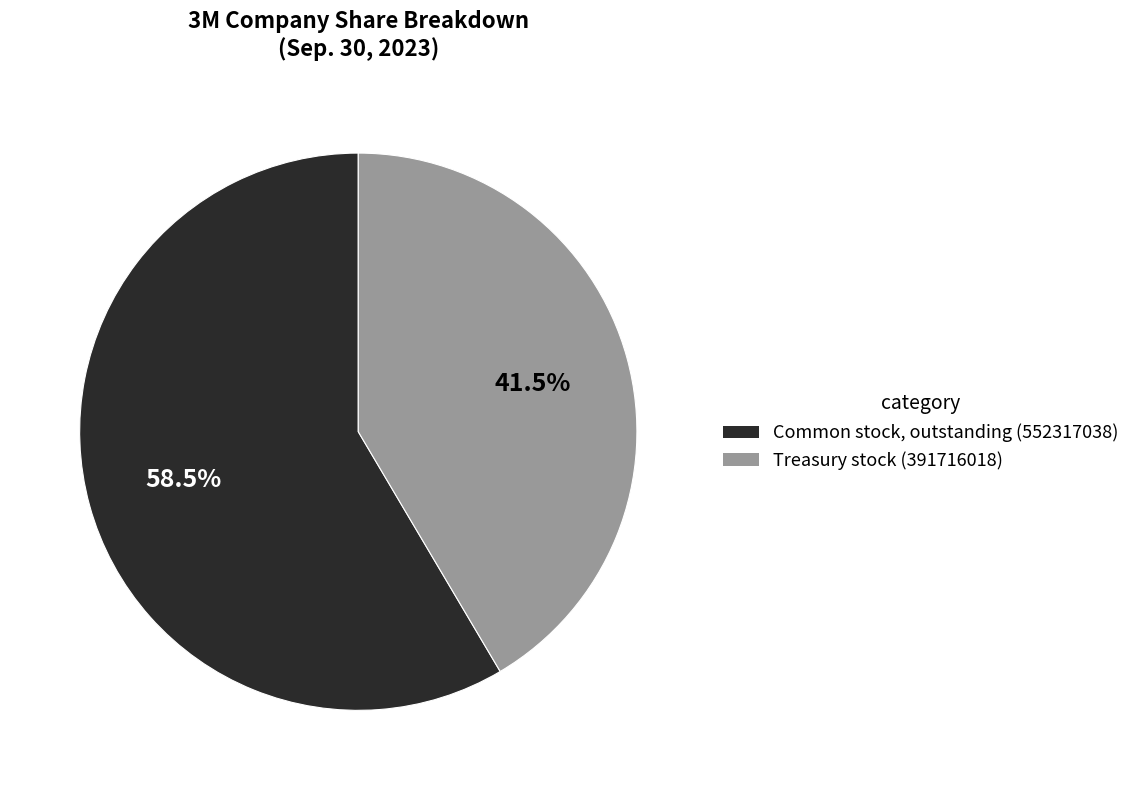

Is there any slice that represents more than half of the pie?

Yes